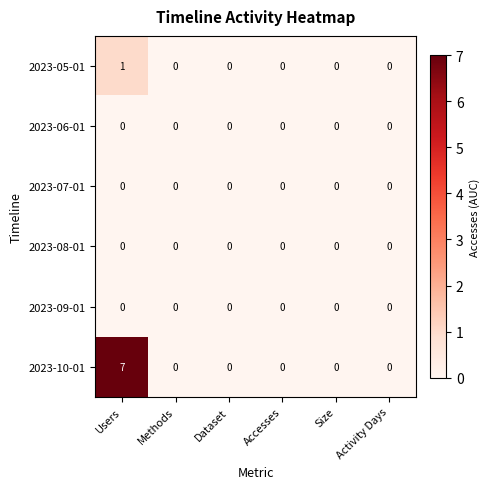

Which series has the largest range (max minus min)?

2023-10-01